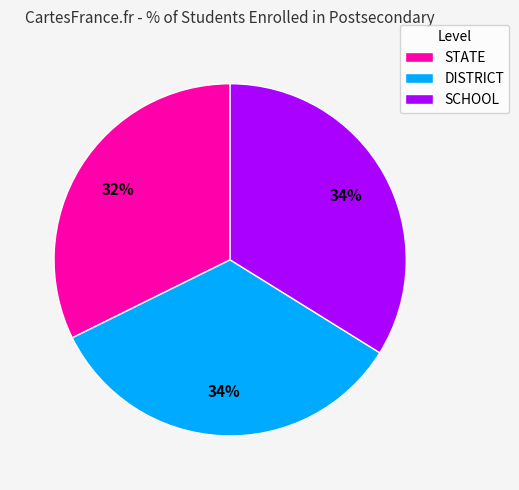

To the nearest percent, what portion does DISTRICT represent?

34%